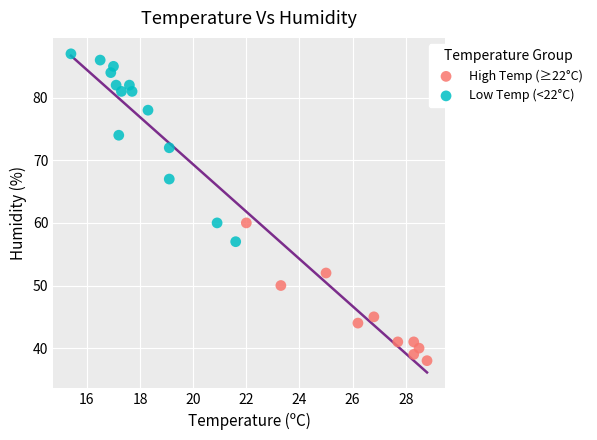

Which series reaches the maximum Y coordinate?

Low Temp (<22°C)